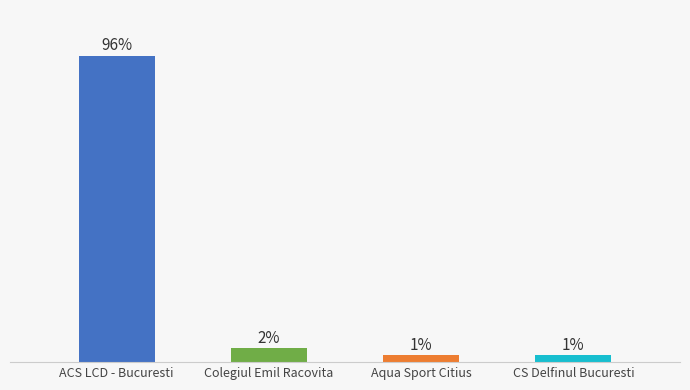

Count the number of values greater than 8.

1